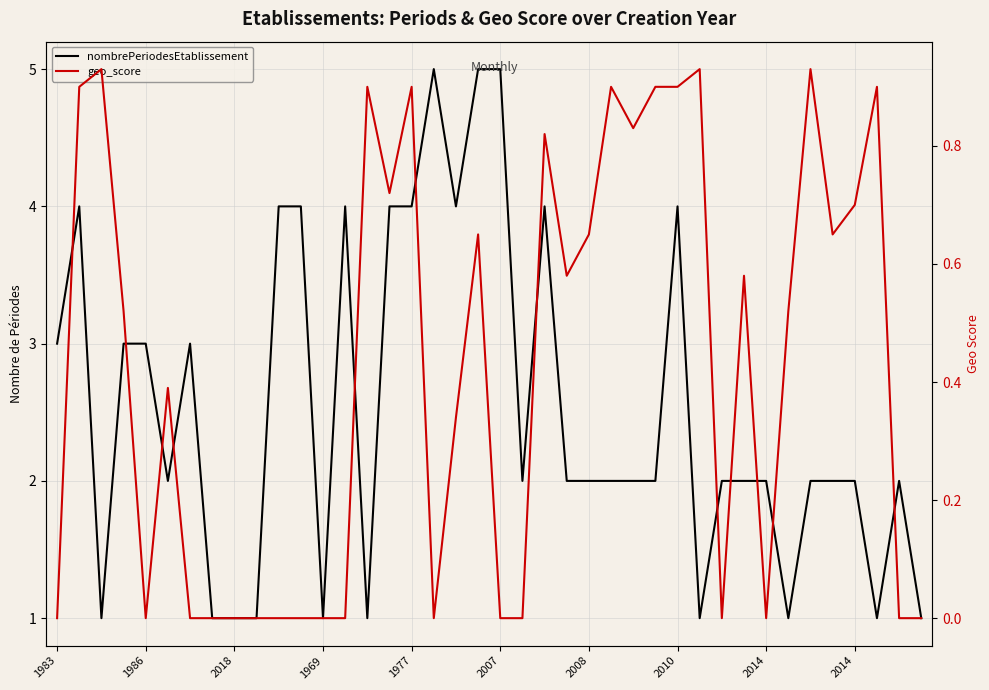

At which label is geo_score closest to 0?

1983